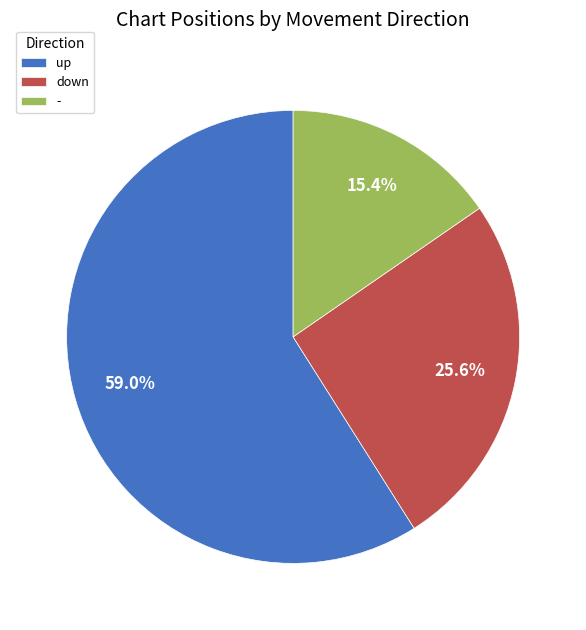

What percentage is the down slice, to the nearest percent?

26%